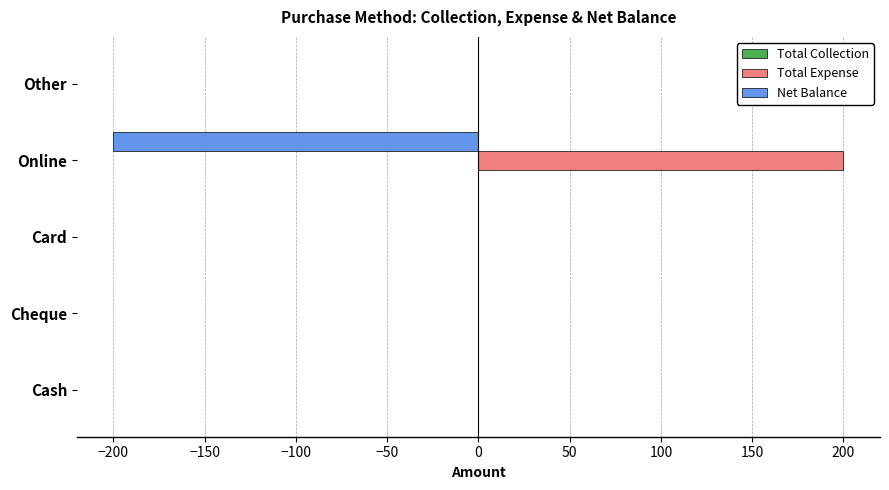

Which series has the largest total across all categories?

Total Expense